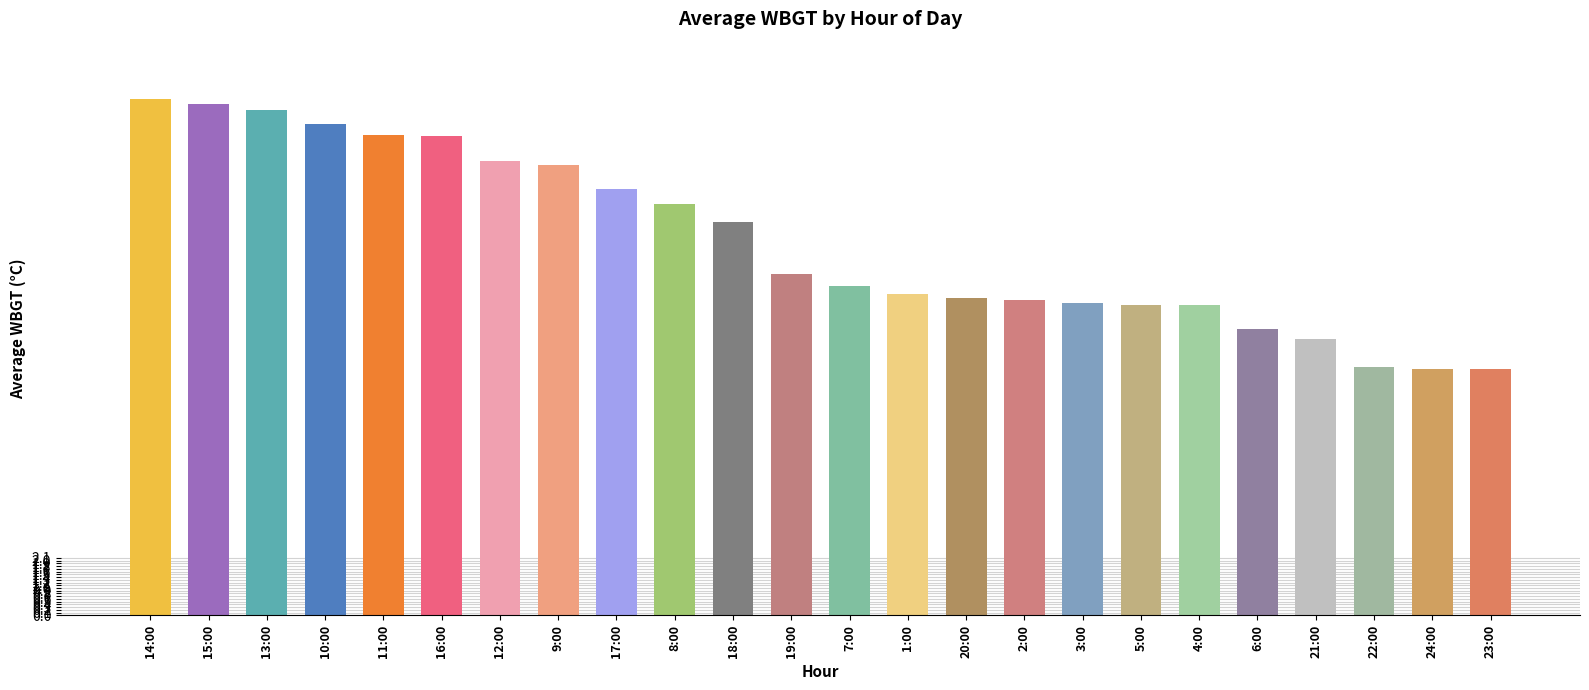

Where is the data nearest to the value 13?

19:00